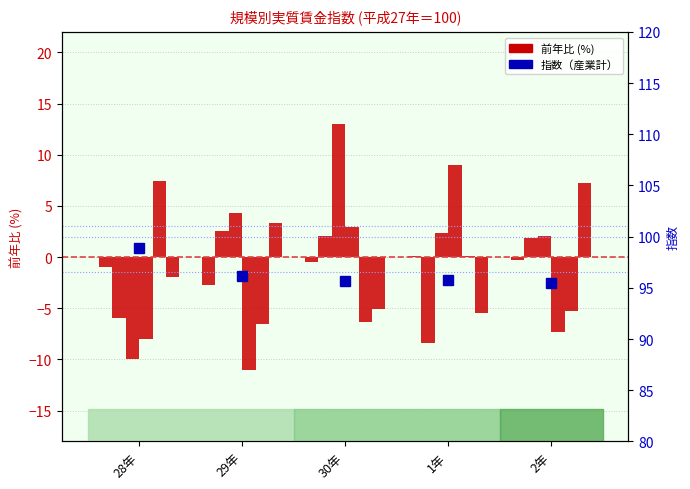

How many values in 産業計 are below zero?

4